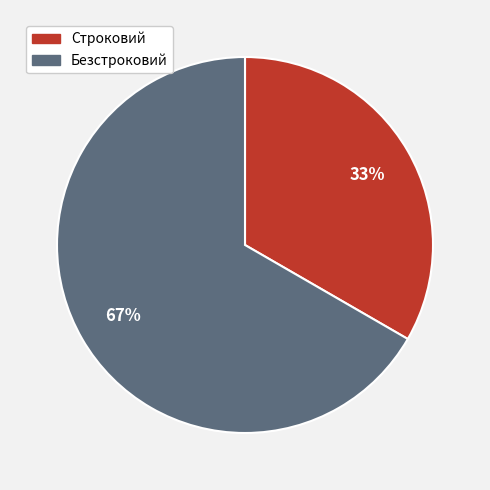

What percentage is the Безстроковий slice, to the nearest percent?

67%